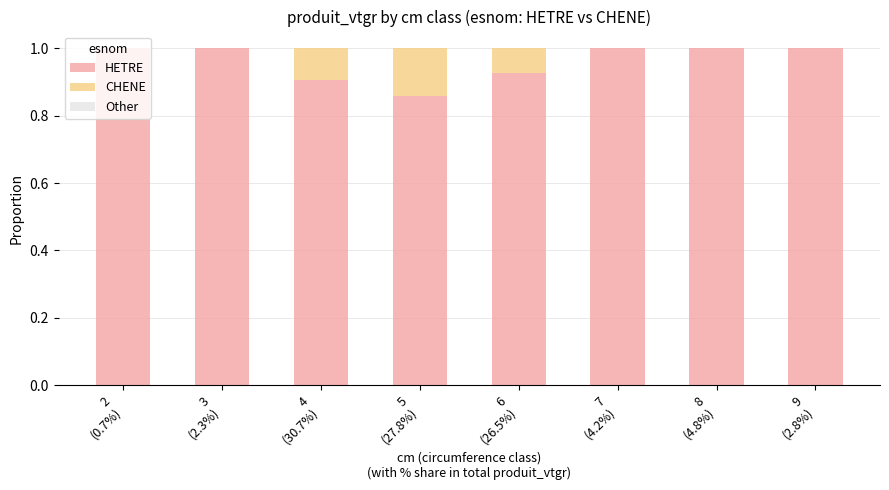

What value does the HETRE series have at 6
(26.5%)?

0.9